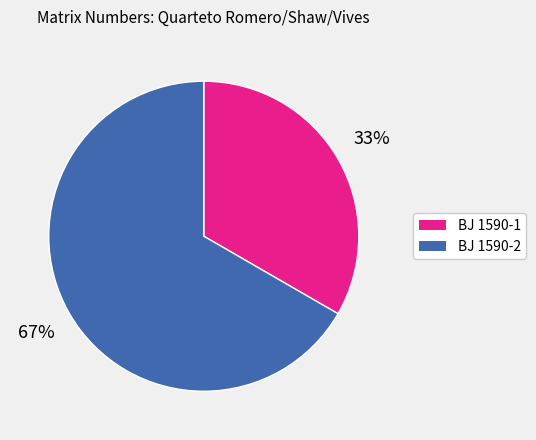

Do BJ 1590-2 and BJ 1590-1 together represent more than half of the pie?

Yes